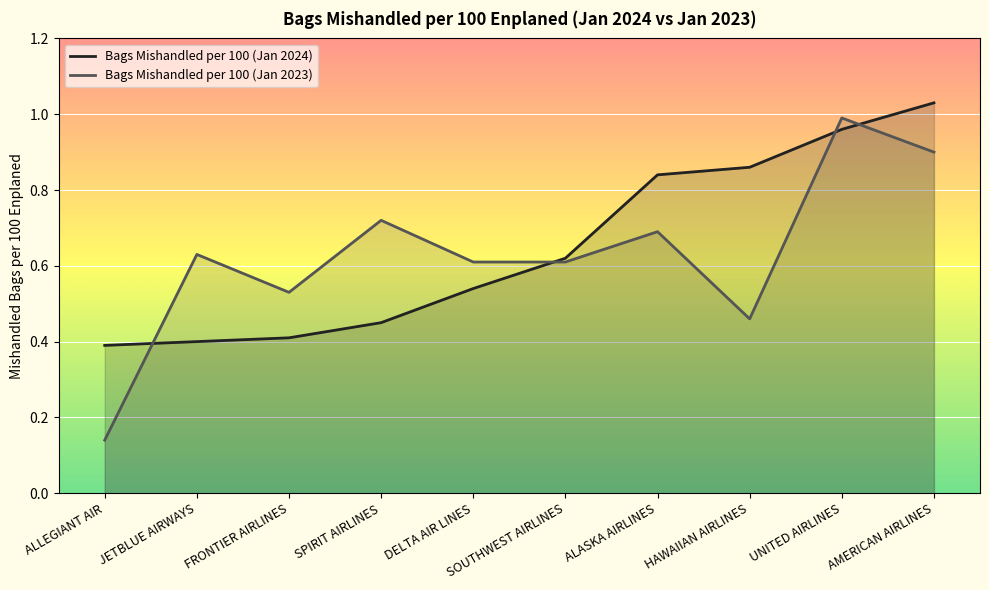

What is the difference between the highest and lowest values at FRONTIER AIRLINES?

0.1